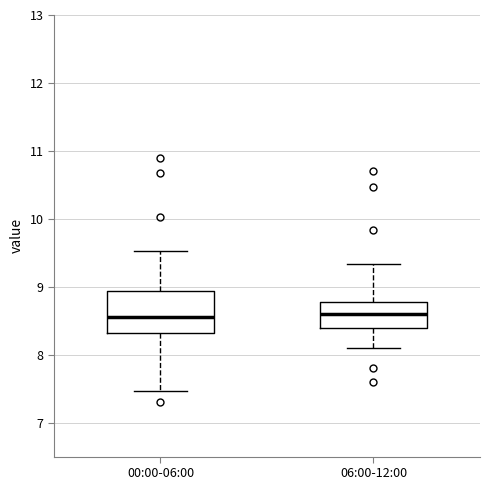

Where does the median line of the box for 06:00-12:00 sit on the y-axis? The values are not printed on the chart, so give them approximately, as read against the axis.

8.6